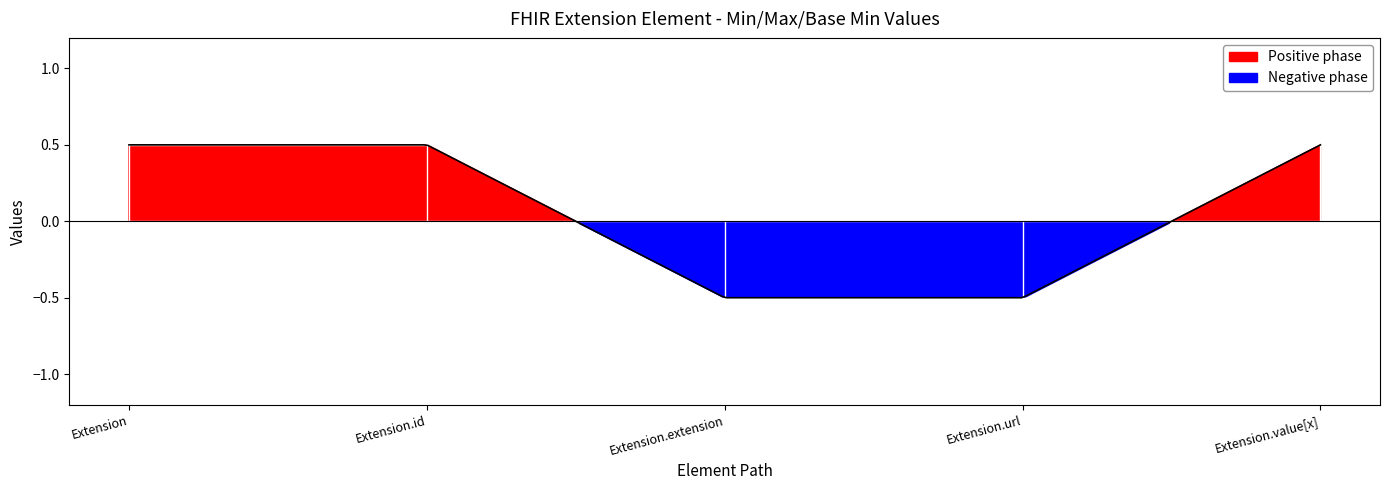

Does the chart display data point markers on the line(s)?

No